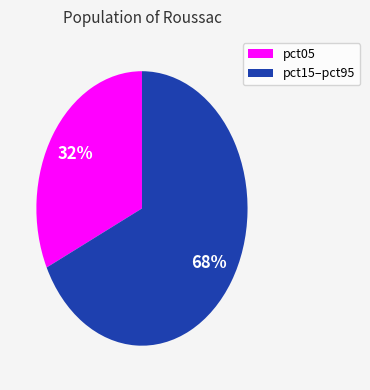

To the nearest percent, what is the difference between the largest and smallest slice percentages?

36%